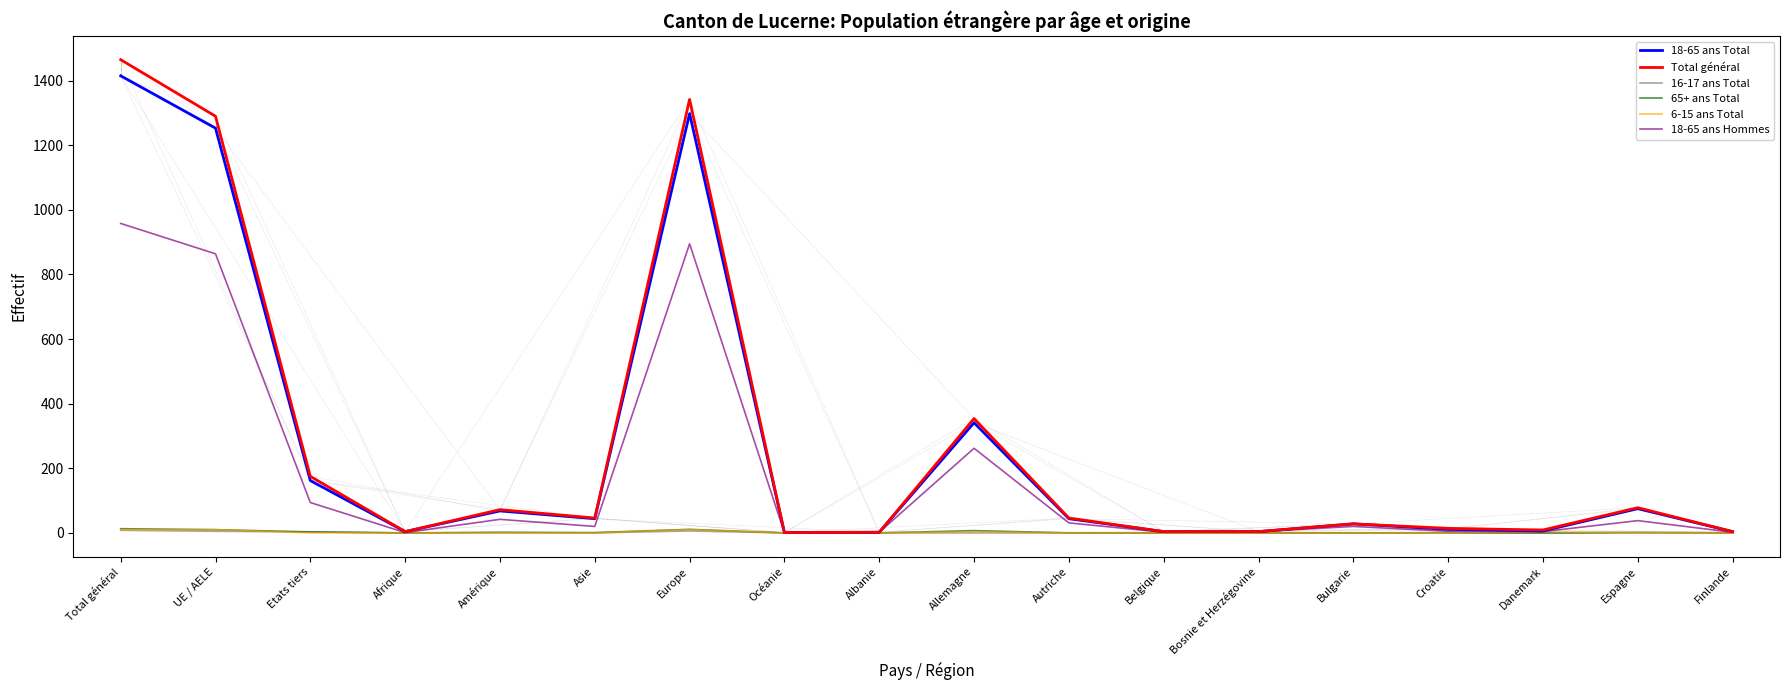

At which category does the chart reach its peak across all series?

Total général